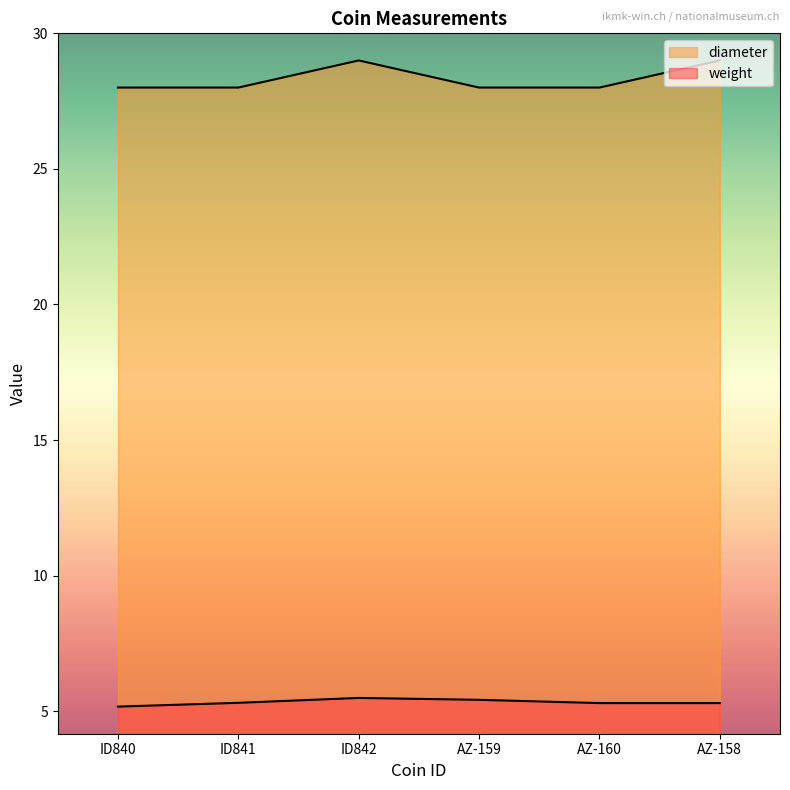

What position from the left is AZ-160?

5